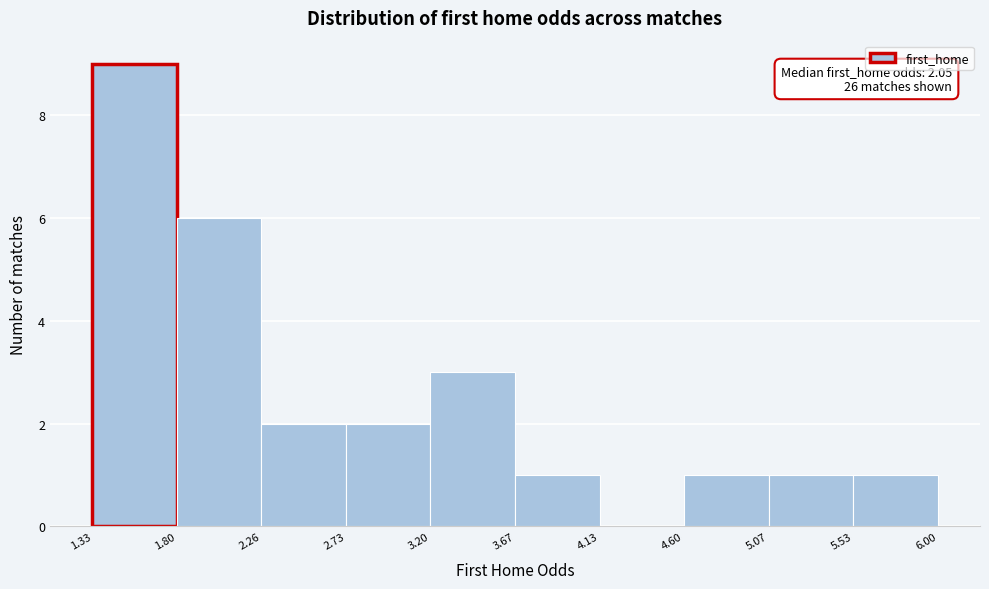

Which range on the x-axis has the tallest bar?

1.33 to 1.80